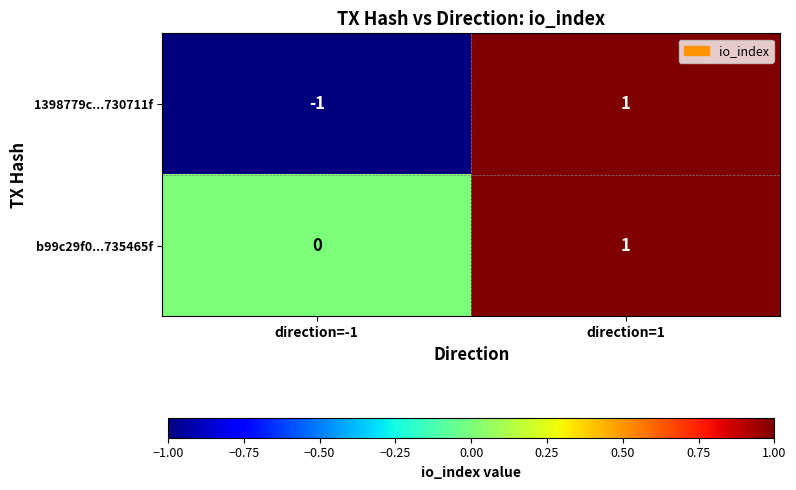

Rank the series by their average value, from lowest to highest.

1398779c...730711f, b99c29f0...735465f